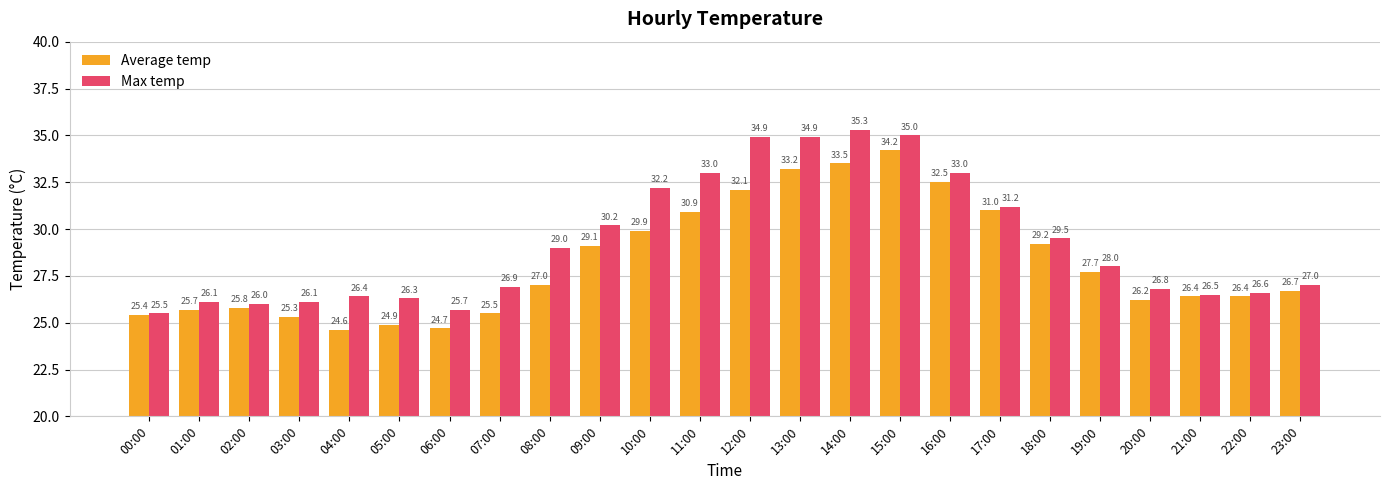

Reading right to left, list all the values displayed in this chart.

Average temp: 26.7	26.4	26.4	26.2	27.7	29.2	31.0	32.5	34.2	33.5	33.2	32.1	30.9	29.9	29.1	27.0	25.5	24.7	24.9	24.6	25.3	25.8	25.7	25.4
Max temp: 27.0	26.6	26.5	26.8	28.0	29.5	31.2	33.0	35.0	35.3	34.9	34.9	33.0	32.2	30.2	29.0	26.9	25.7	26.3	26.4	26.1	26.0	26.1	25.5